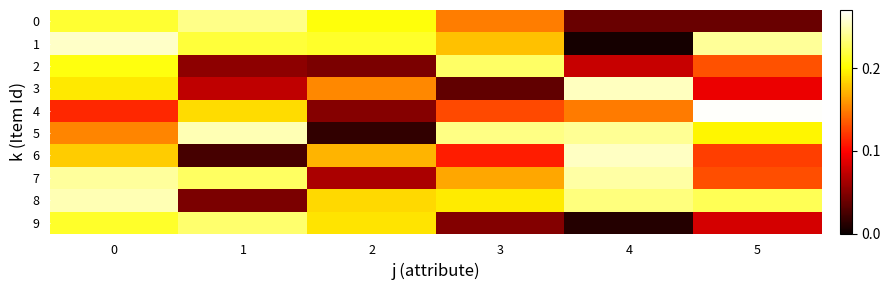

Which series has the largest total across all categories?

8